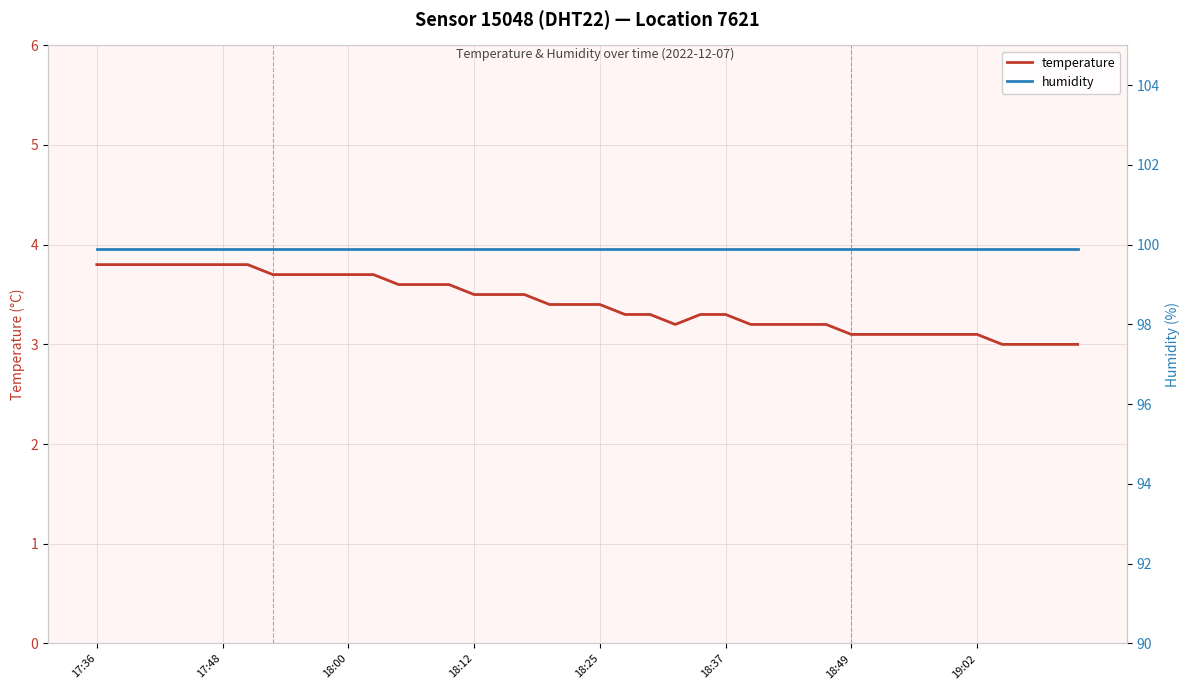

The value of temperature at 17:36 is 3.8. True or false?

True